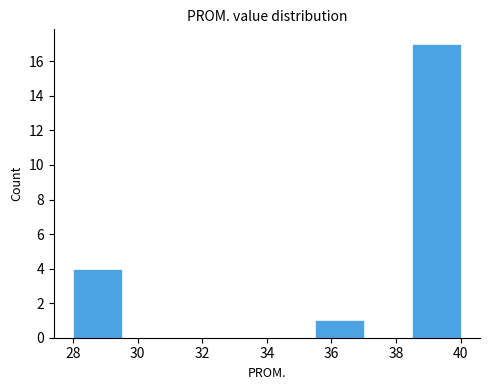

How tall is the bar that spans 35.5 to 37.0 on the x-axis? Neither the bar edges nor the heights are printed on the chart, so give them approximately, as read against the axes.

1